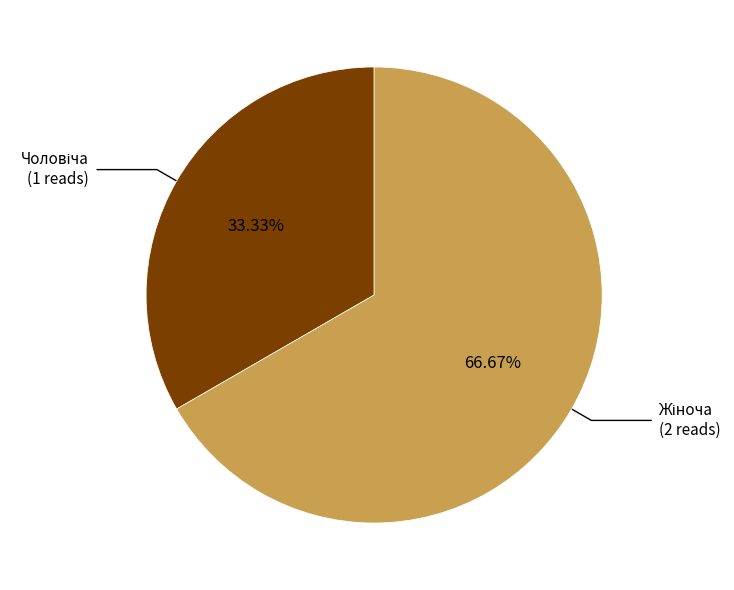

Is there any slice that represents more than half of the pie?

Yes